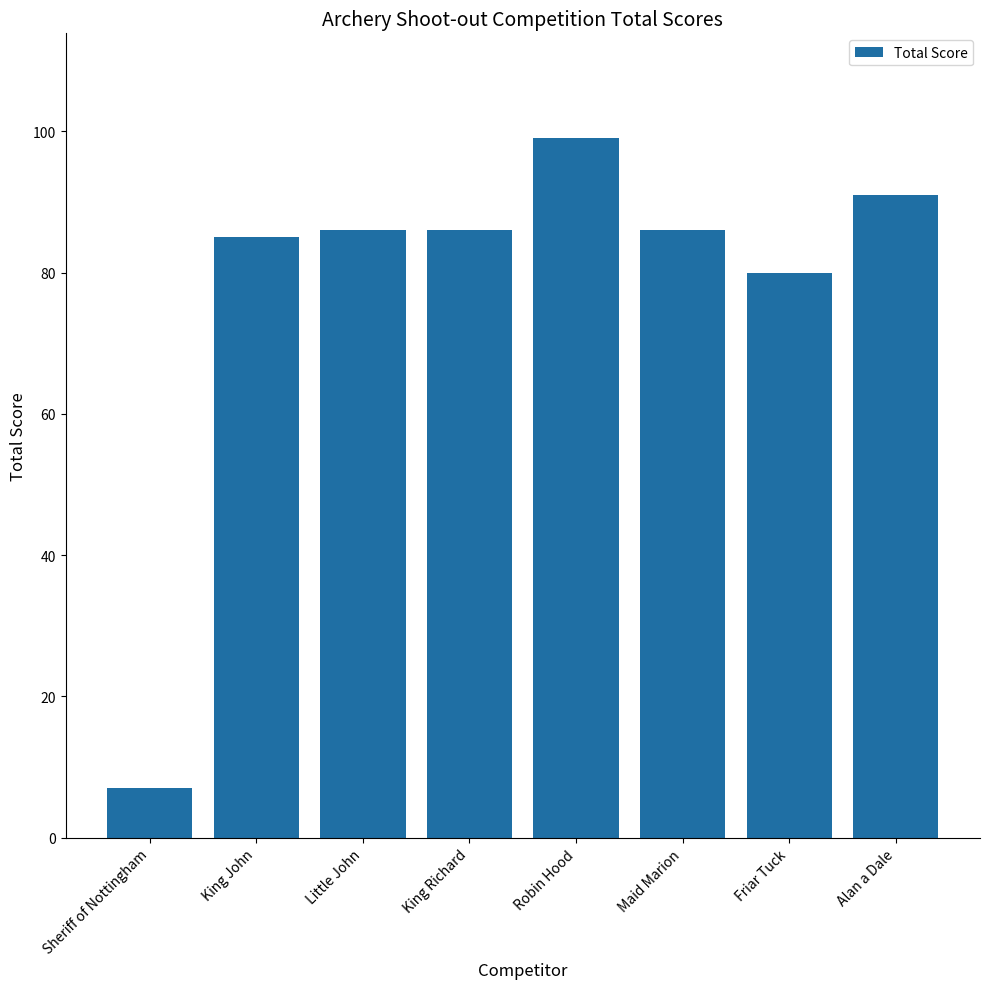

What is the change in value from King Richard to Alan a Dale?

+5